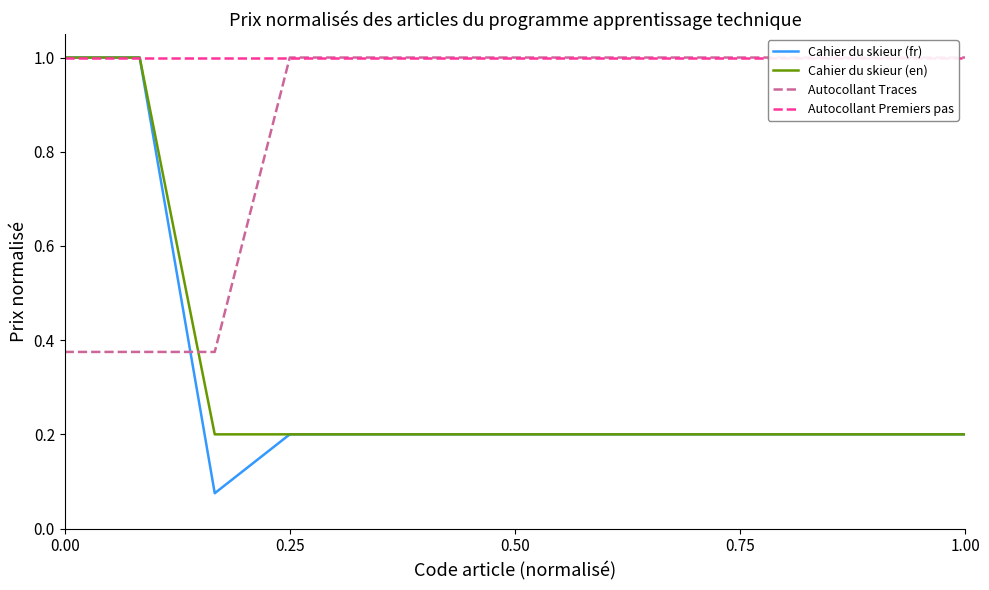

Reading right to left, list all the values displayed in this chart.

Cahier du skieur (fr): 0.2	0.2	0.2	0.2	0.2	0.2	0.2	0.2	0.2	0.2	0.1	1.0	1.0
Cahier du skieur (en): 0.2	0.2	0.2	0.2	0.2	0.2	0.2	0.2	0.2	0.2	0.2	1.0	1.0
Autocollant Traces: 1.0	1.0	1.0	1.0	1.0	1.0	1.0	1.0	1.0	1.0	0.4	0.4	0.4
Autocollant Premiers pas: 1.0	1.0	1.0	1.0	1.0	1.0	1.0	1.0	1.0	1.0	1.0	1.0	1.0